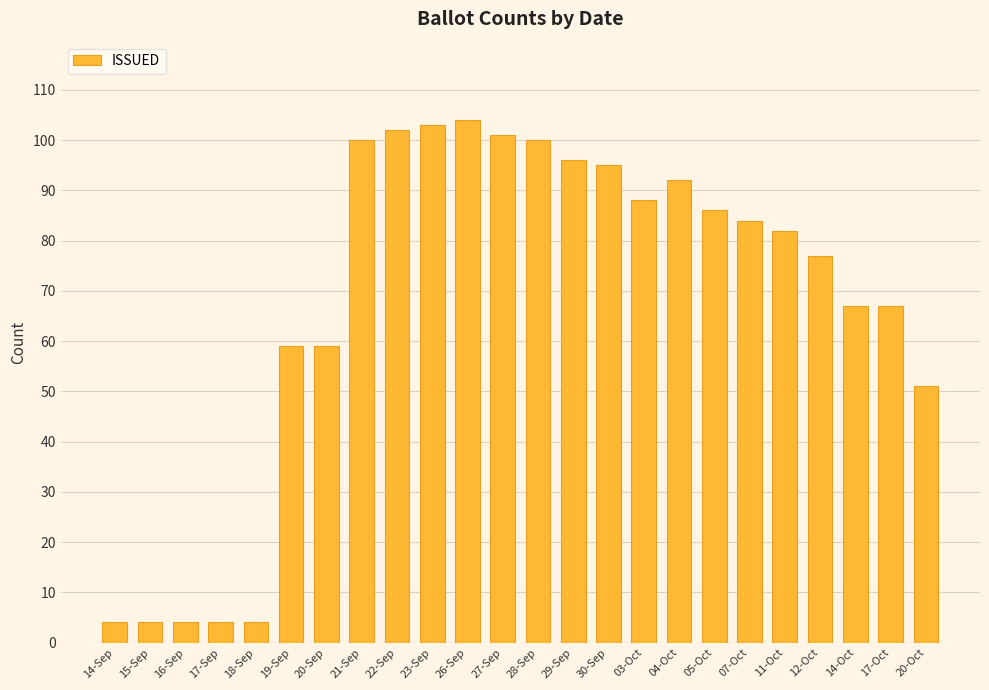

True or false: the data shows 46 at 14-Oct.

False